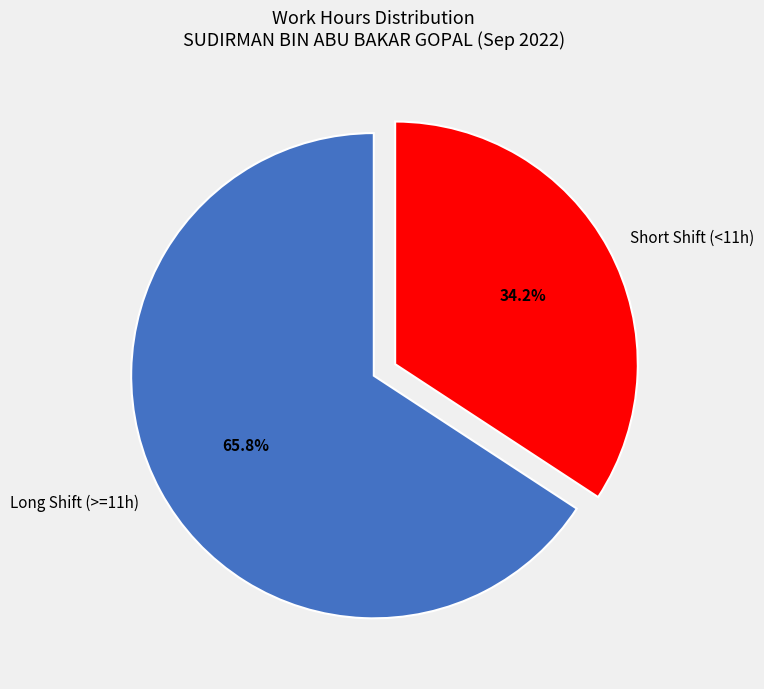

Rank the categories by value from highest to lowest.

Long Shift (>=11h), Short Shift (<11h)